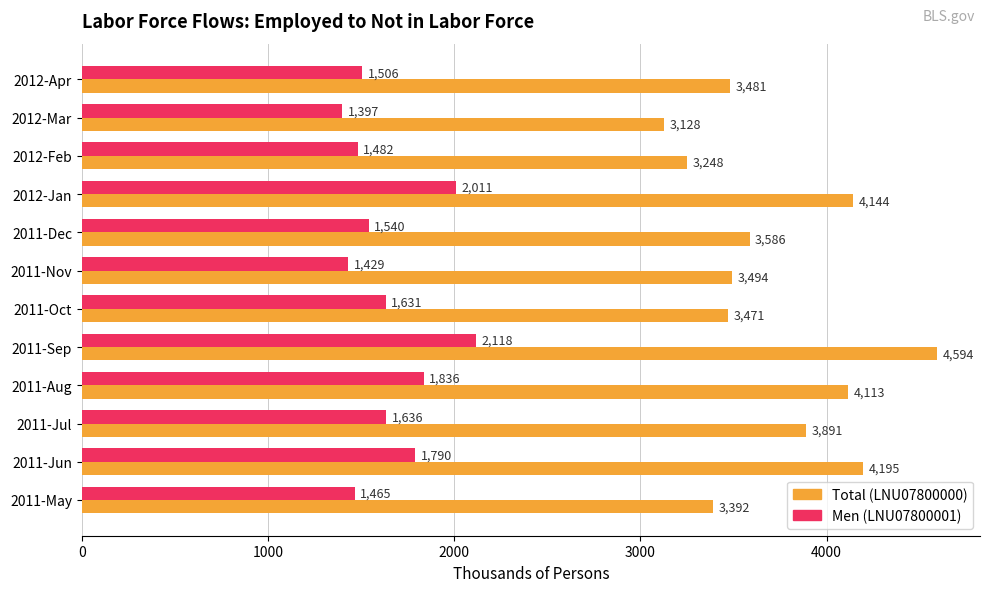

At how many categories does at least one series exceed 2155?

12